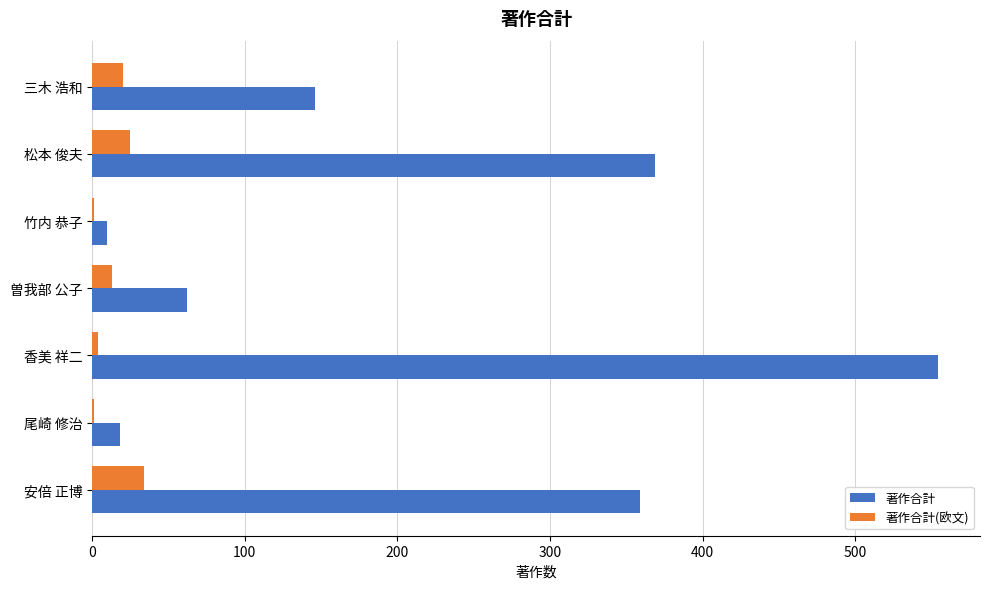

Which series changed the most between 松本 俊夫 and 三木 浩和?

著作合計